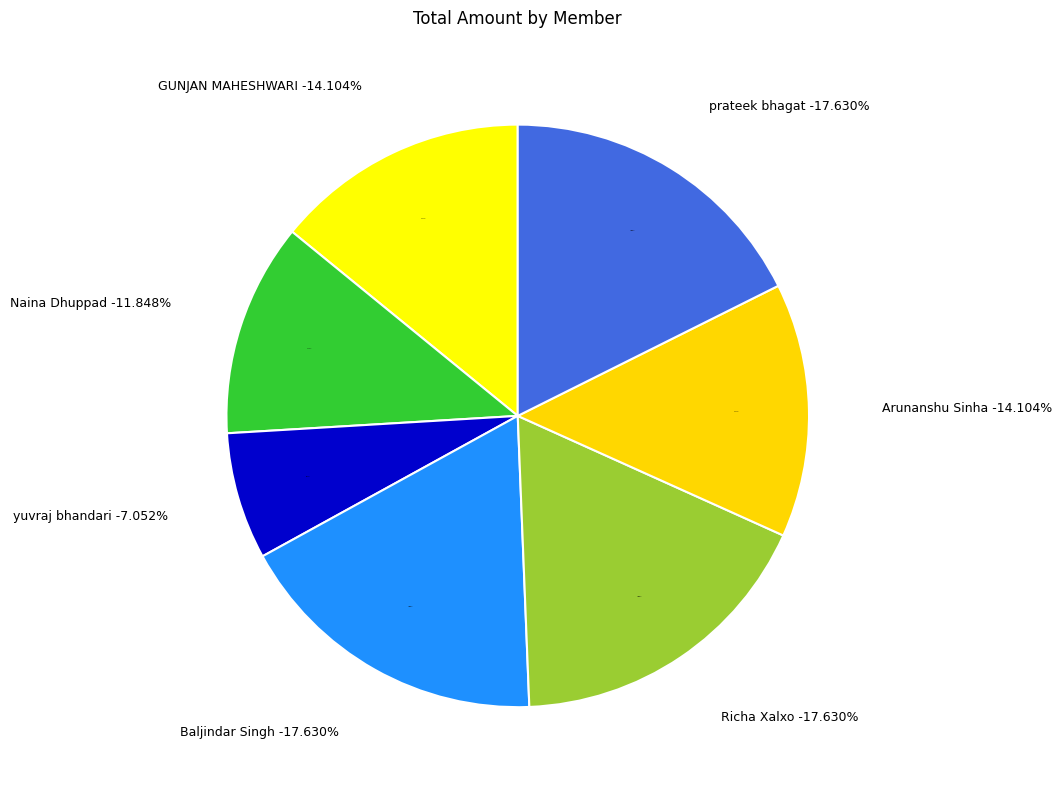

What is the largest slice in the pie chart?

Baljindar Singh